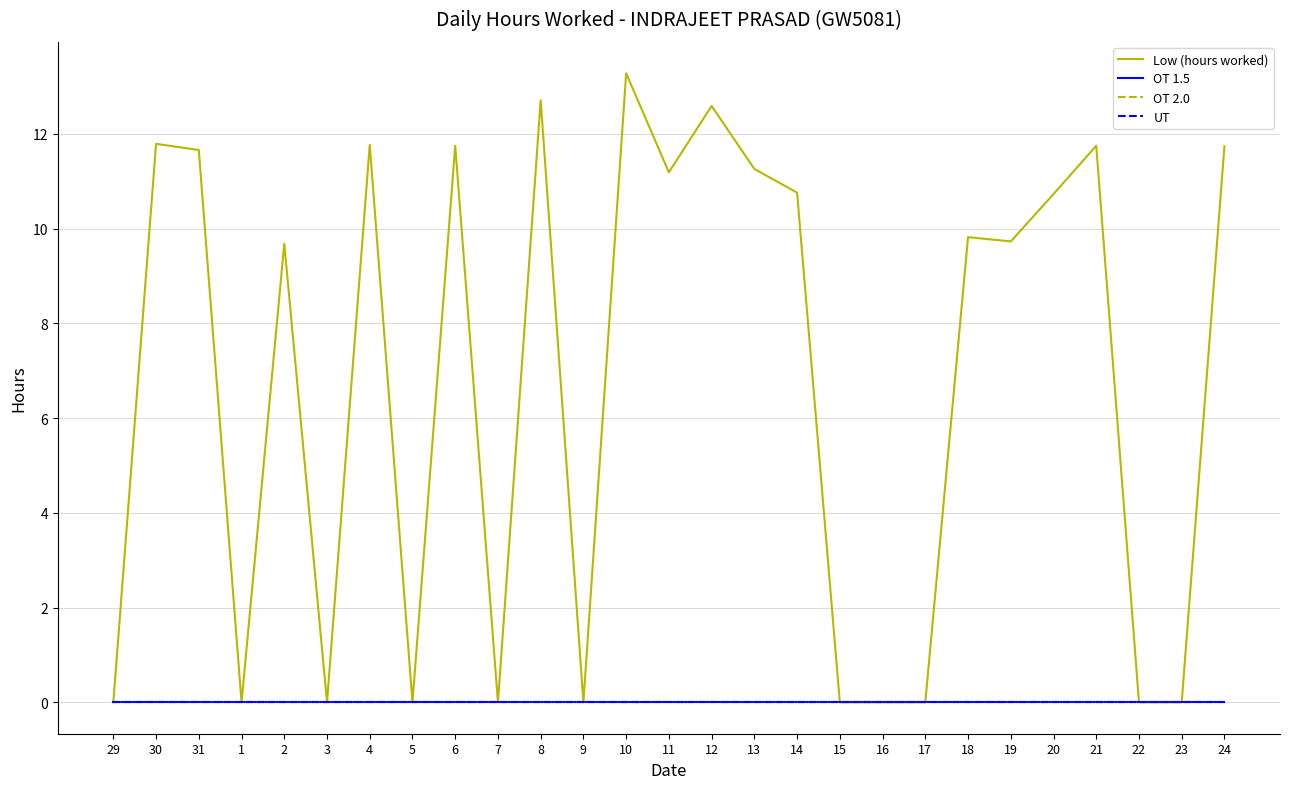

True or false: OT 2.0 has more than 1 interior local peaks.

False